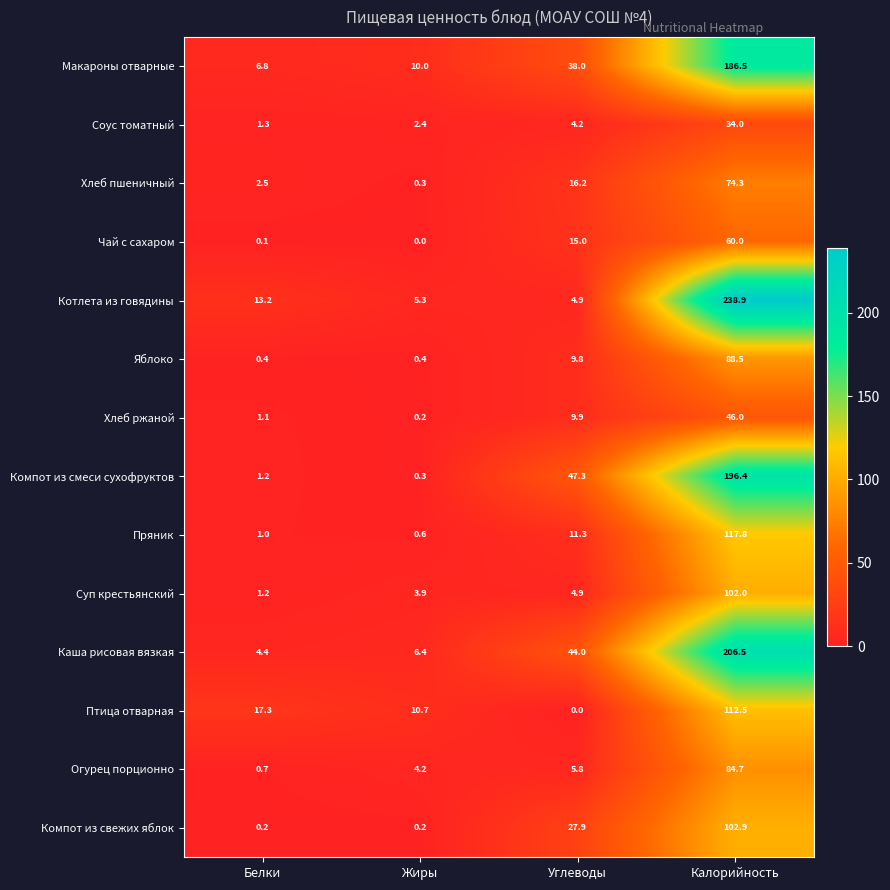

List the series in order of their peak value, lowest first.

Соус томатный, Хлеб ржаной, Чай с сахаром, Хлеб пшеничный, Огурец порционно, Яблоко, Суп крестьянский, Компот из свежих яблок, Птица отварная, Пряник, Макароны отварные, Компот из смеси сухофруктов, Каша рисовая вязкая, Котлета из говядины